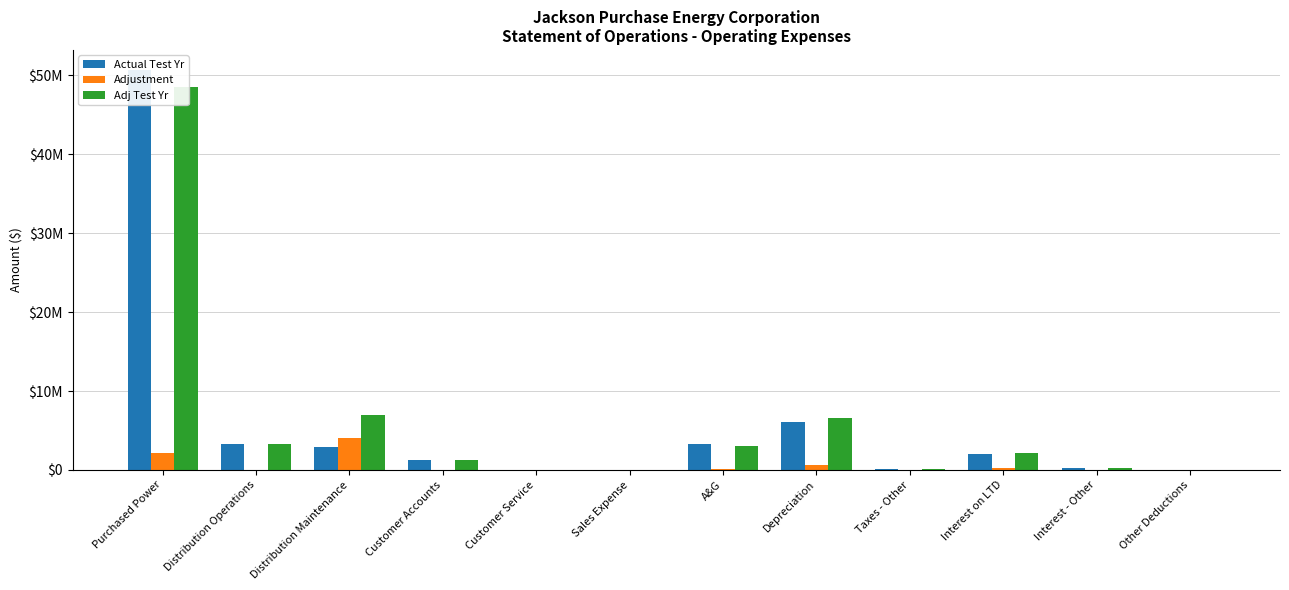

Rank the series by their maximum value, from lowest to highest.

Adjustment, Adj Test Yr, Actual Test Yr